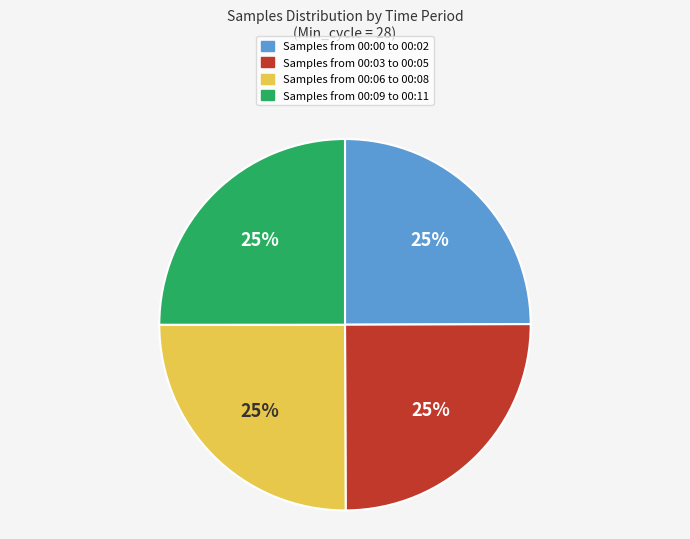

Does any single category account for the majority?

No